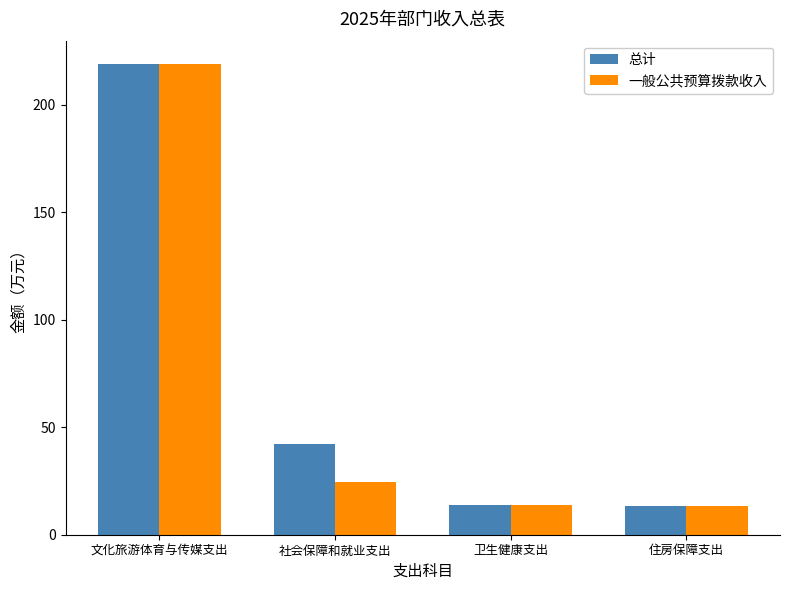

Between 文化旅游体育与传媒支出 and 社会保障和就业支出, which series saw the biggest shift?

一般公共预算拨款收入